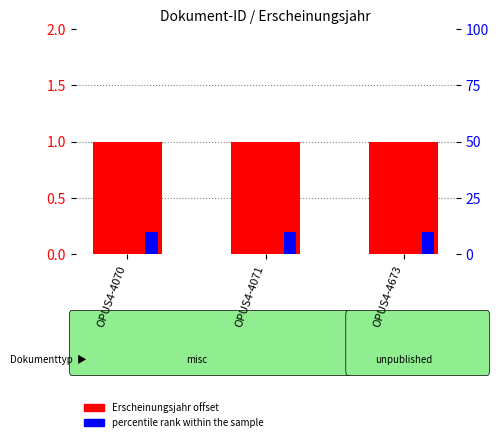

What is the value of the Erscheinungsjahr (offset) bar at the 1st from the left?

1